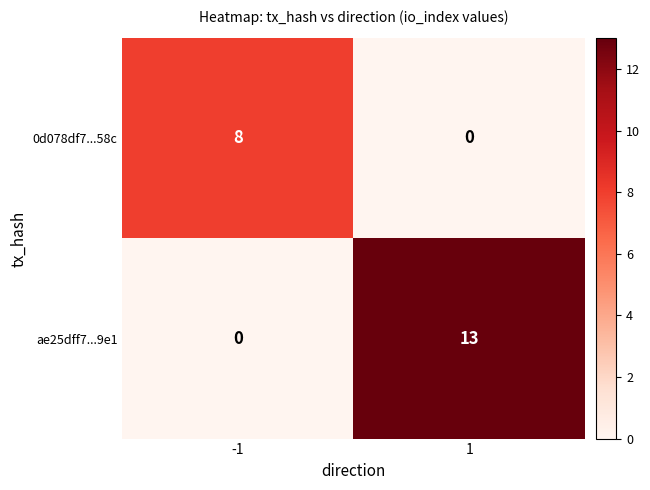

Reading left to right, transcribe all the data shown in this chart.

0d078df7...58c: 8	0
ae25dff7...9e1: 0	13